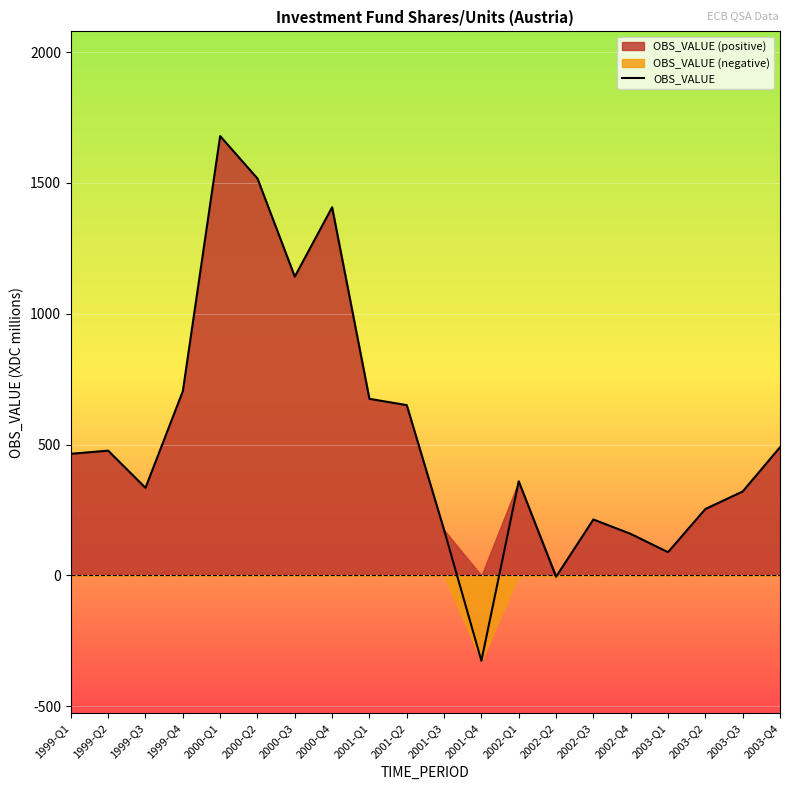

The value of OBS_VALUE at 1999-Q3 is 335. True or false?

True